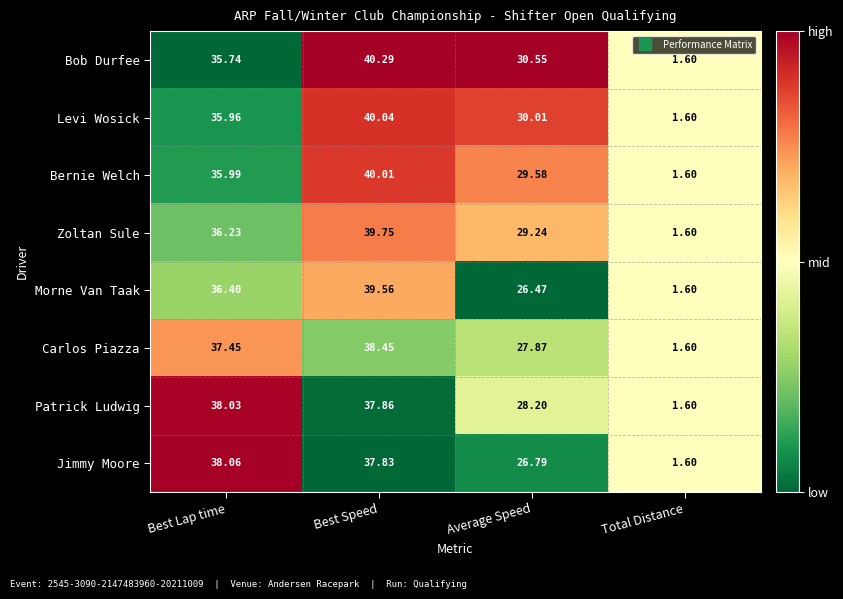

At which category is the sum across all series the highest?

Best Speed